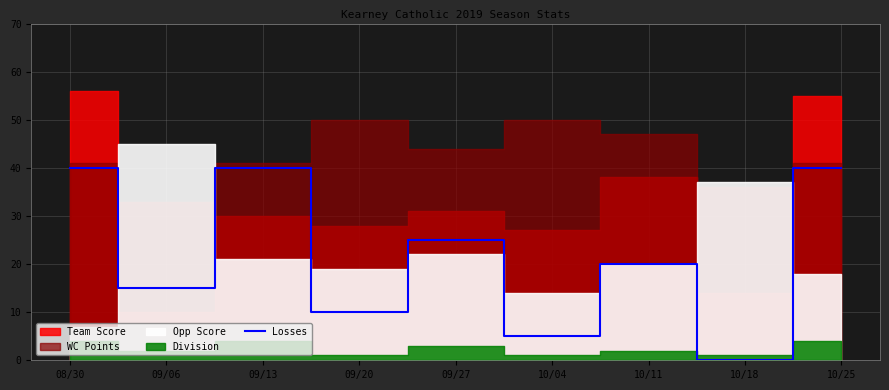

Reading left to right, what are all the values shown in this chart?

40	15	40	10	25	5	20	0	40